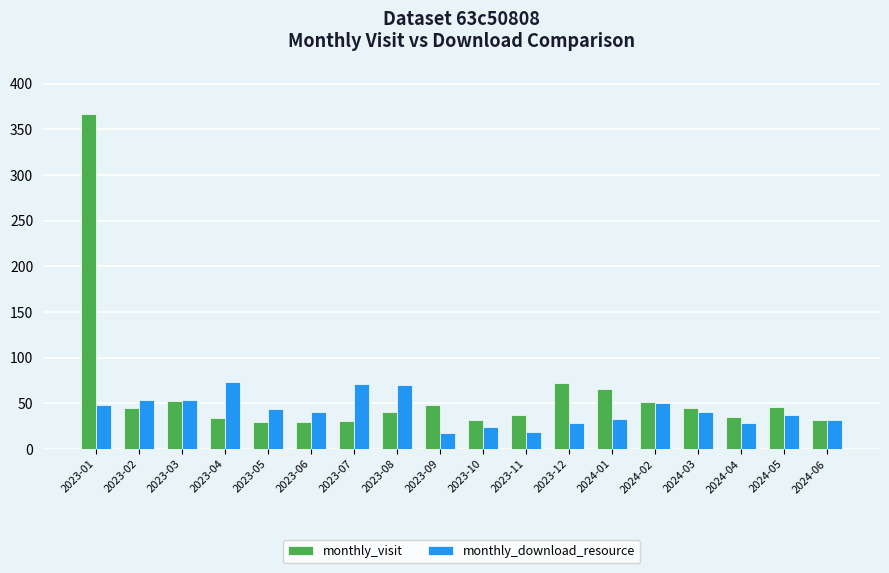

At how many categories does at least one series exceed 356?

1